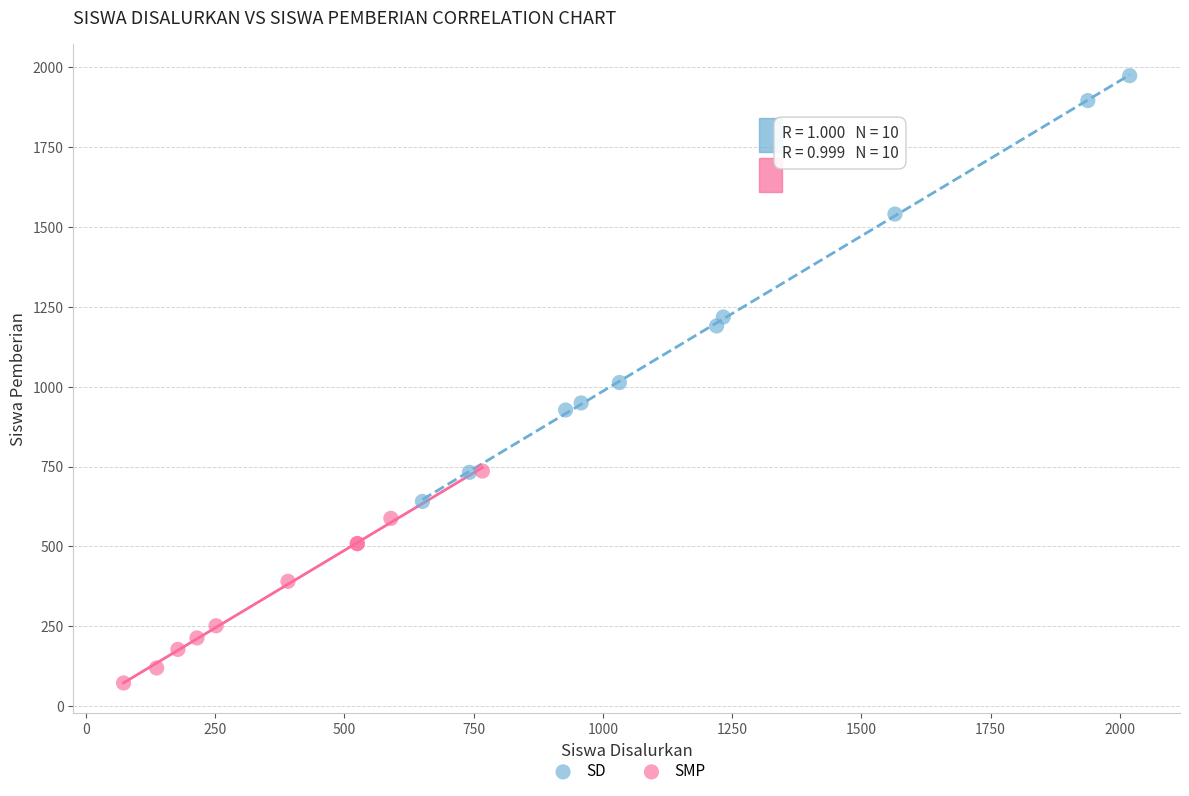

Which series reaches the minimum Y coordinate?

SMP